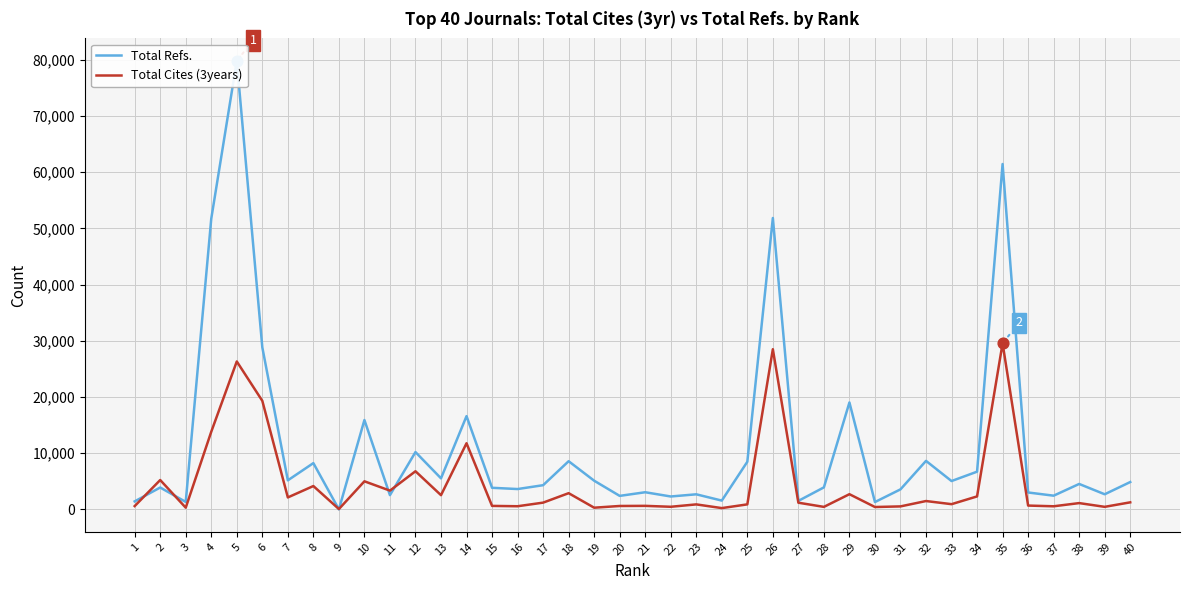

At how many categories does at least one series exceed 22104?

5